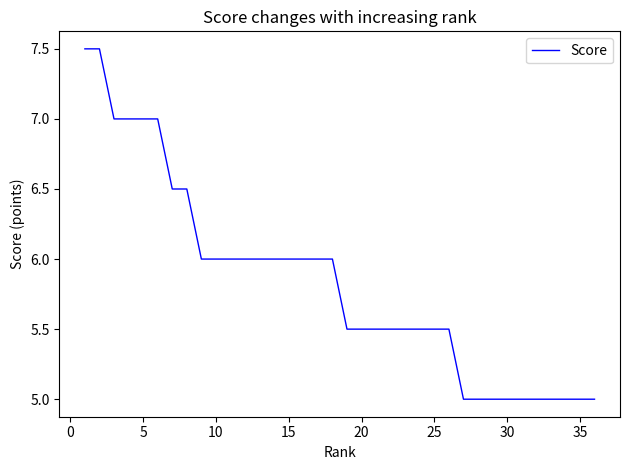

What is the minimum value shown in the chart?

5.0